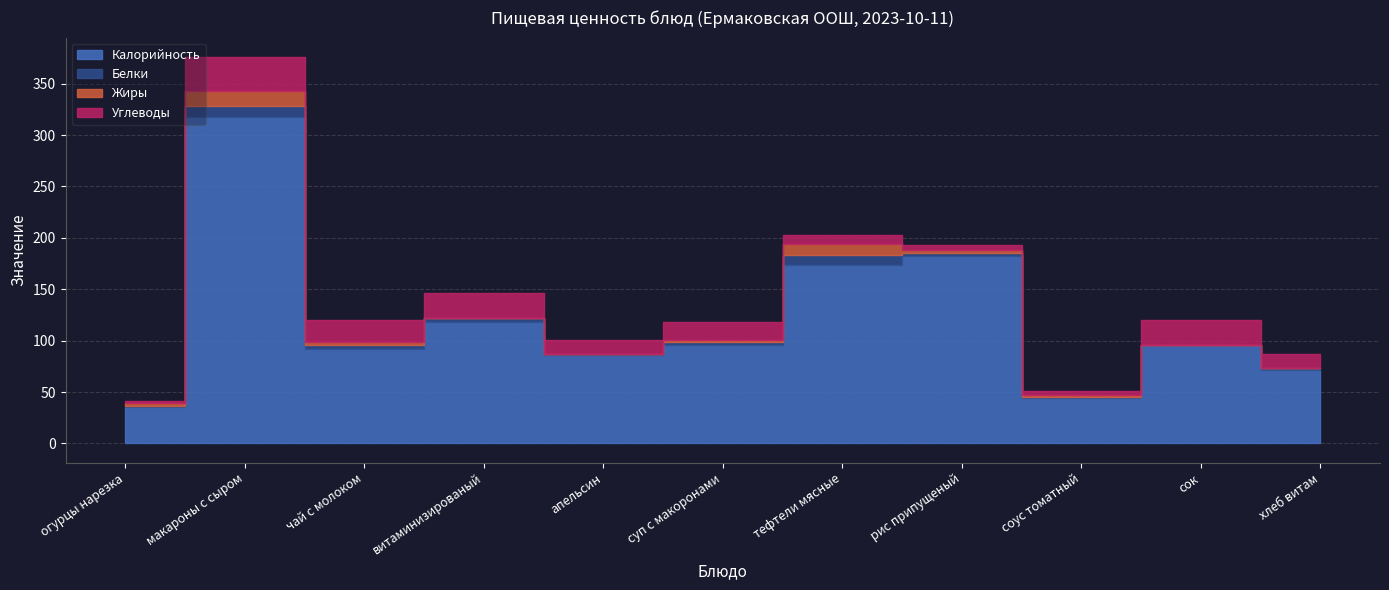

Reading left to right, transcribe all the data shown in this chart.

Калорийность: огурцы нарезка=35	макароны с сыром=318	чай с молоком=92	витаминизированый=118	апельсин=86	суп с макоронами=96	тефтели мясные=174	рис припущеный=182	соус томатный=44	сок=96	хлеб витам=71
Белки: огурцы нарезка=1	макароны с сыром=10	чай с молоком=4	витаминизированый=4	апельсин=1	суп с макоронами=3	тефтели мясные=9	рис припущеный=3	соус томатный=1	сок=0	хлеб витам=2
Жиры: огурцы нарезка=3	макароны с сыром=15	чай с молоком=3	витаминизированый=0	апельсин=0	суп с макоронами=2	тефтели мясные=11	рис припущеный=3	соус томатный=2	сок=0	хлеб витам=0
Углеводы: огурцы нарезка=2	макароны с сыром=33	чай с молоком=21	витаминизированый=24	апельсин=14	суп с макоронами=17	тефтели мясные=9	рис припущеный=5	соус томатный=4	сок=24	хлеб витам=14